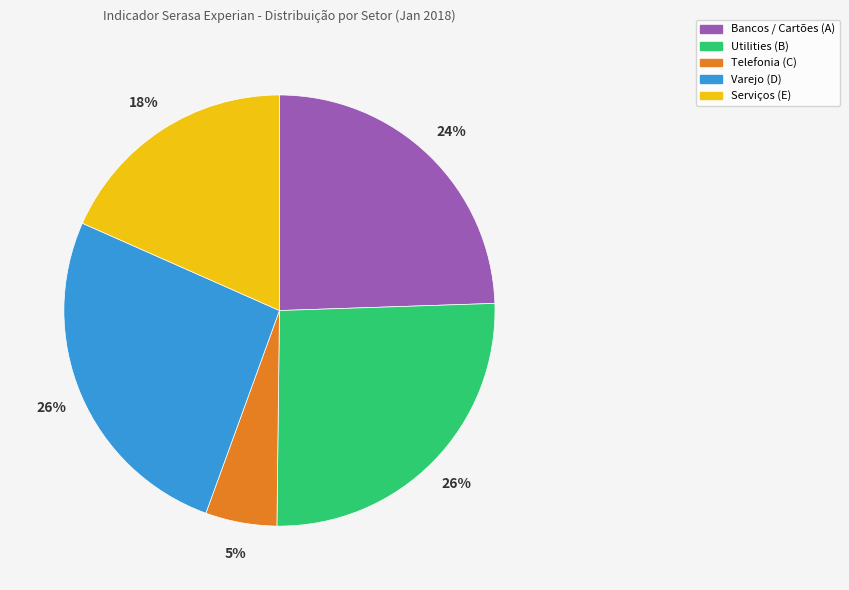

To the nearest percent, what portion does Varejo (D) represent?

26%